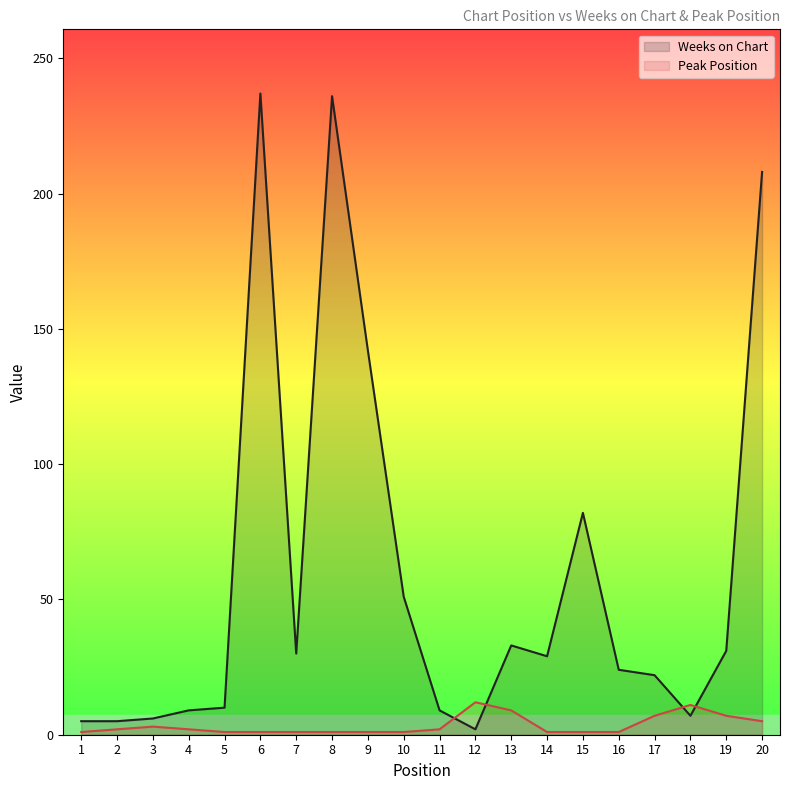

How many lines are shown in the chart?

2